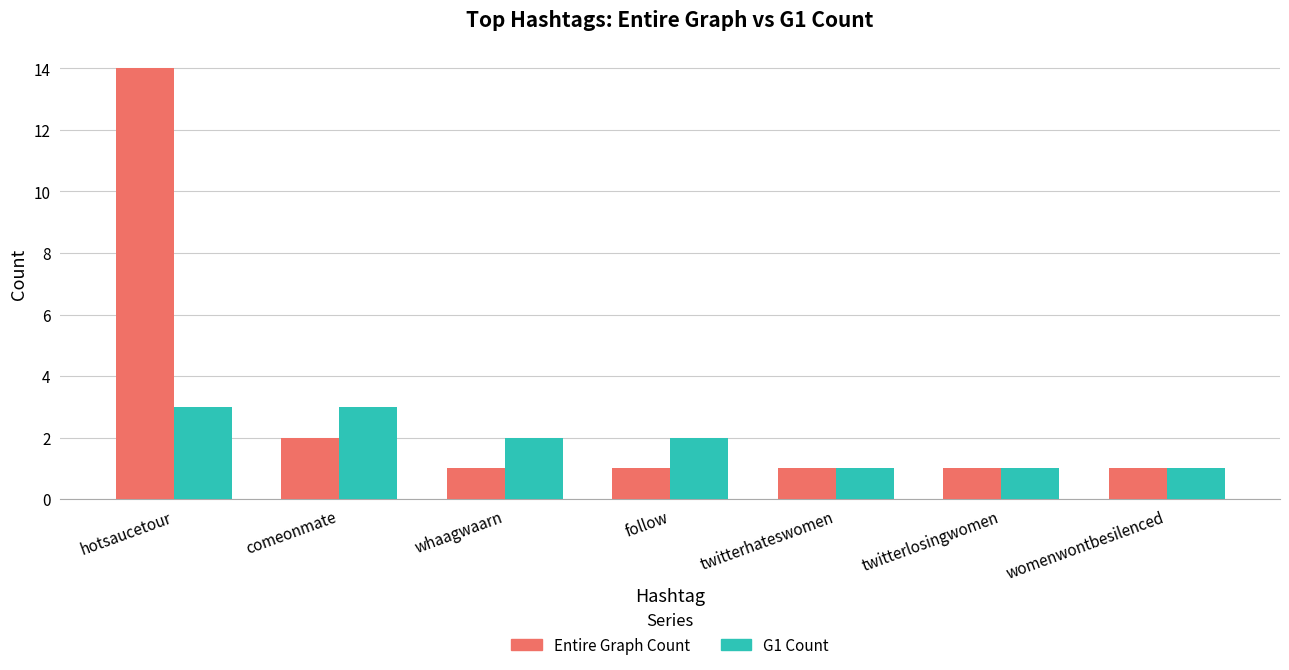

The G1 Count series shows 4 at comeonmate. True or false?

False